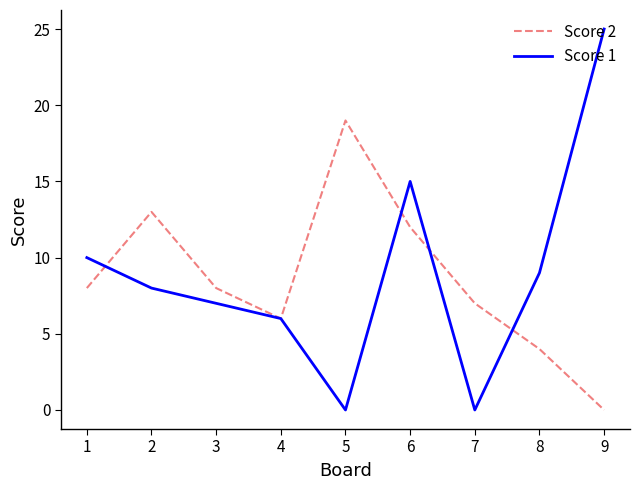

True or false: Score 2 has more than 1 points higher than both neighbors.

True